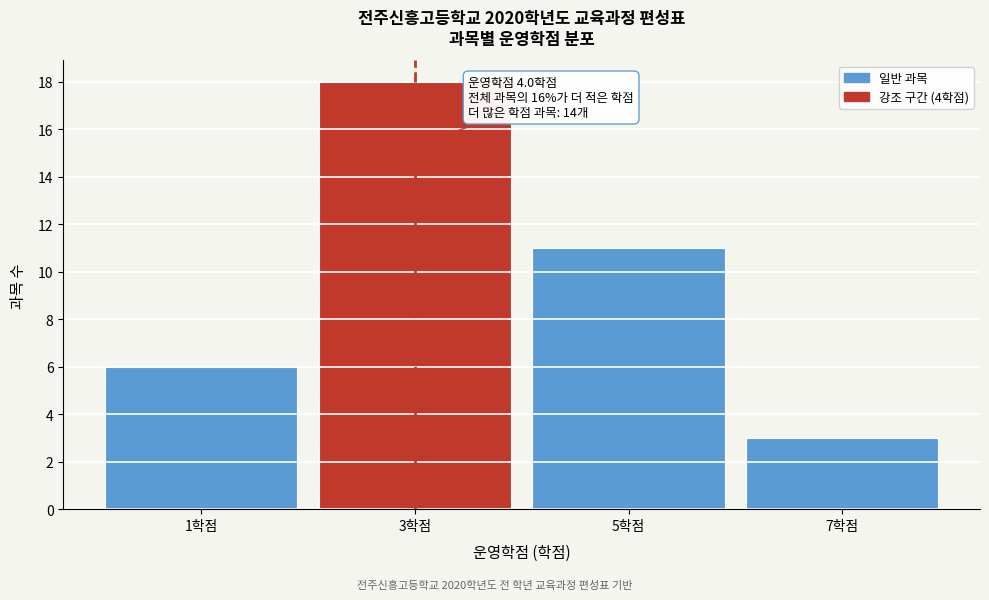

Reading left to right, what are all the values shown in this chart?

6	18	11	3